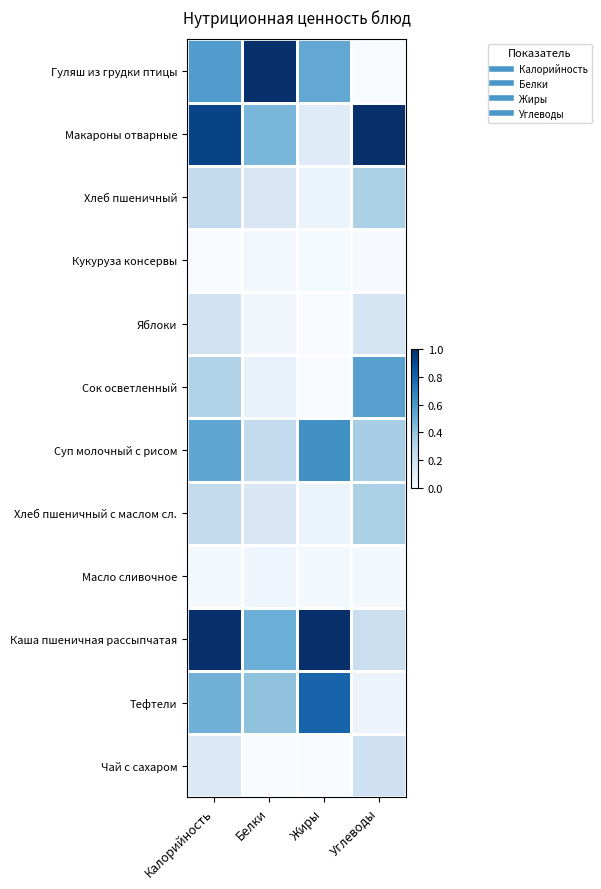

At which category is the sum across all series the highest?

Калорийность